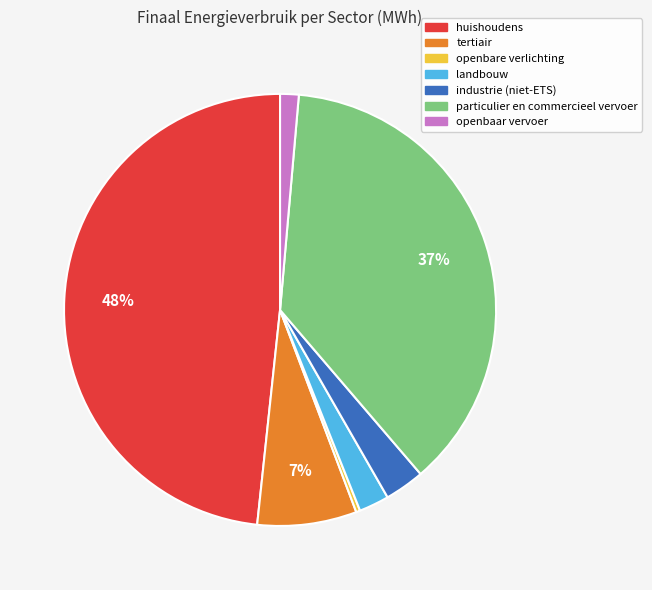

Which slice is the smallest?

openbare verlichting